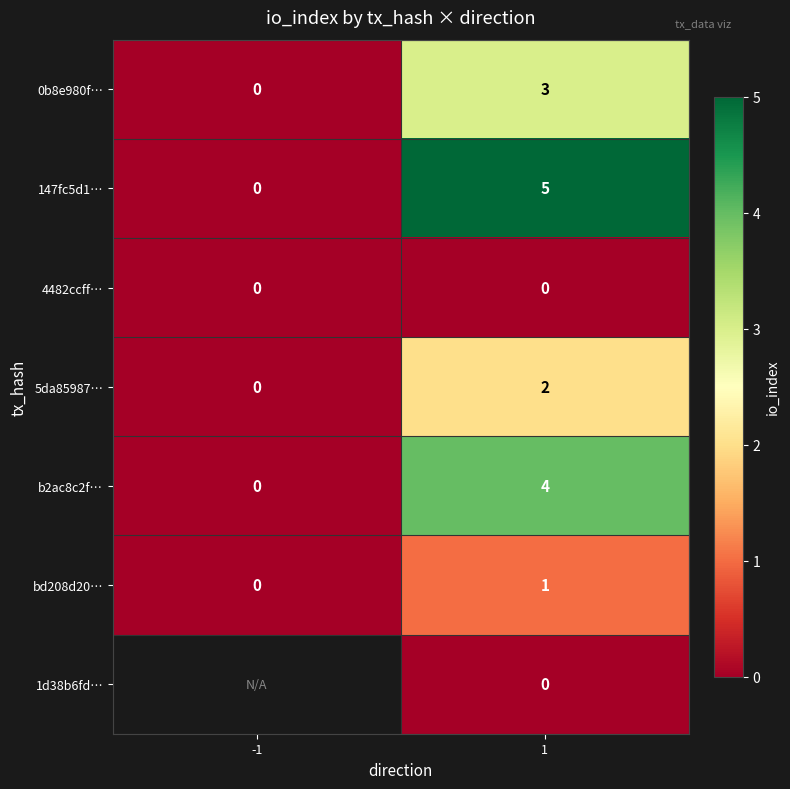

Which label corresponds to the smallest value in the chart?

-1